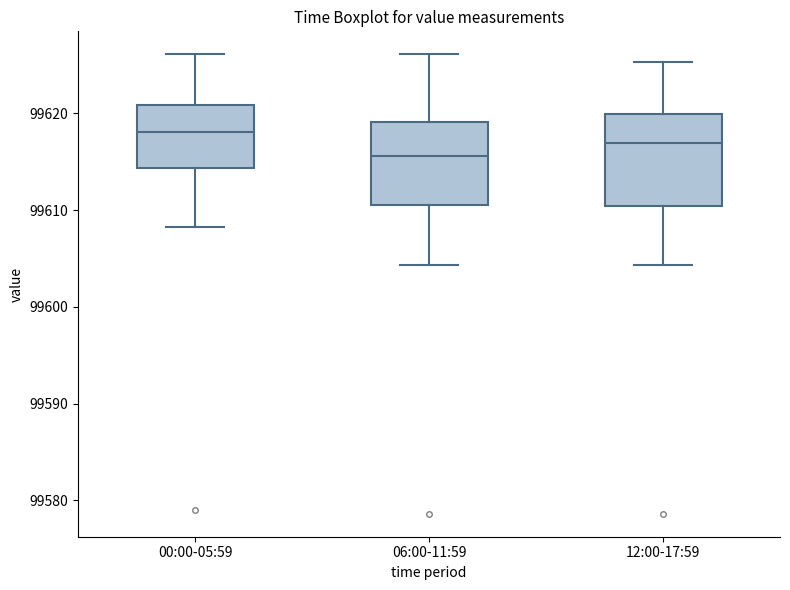

Which box's median line is the highest?

00:00-05:59